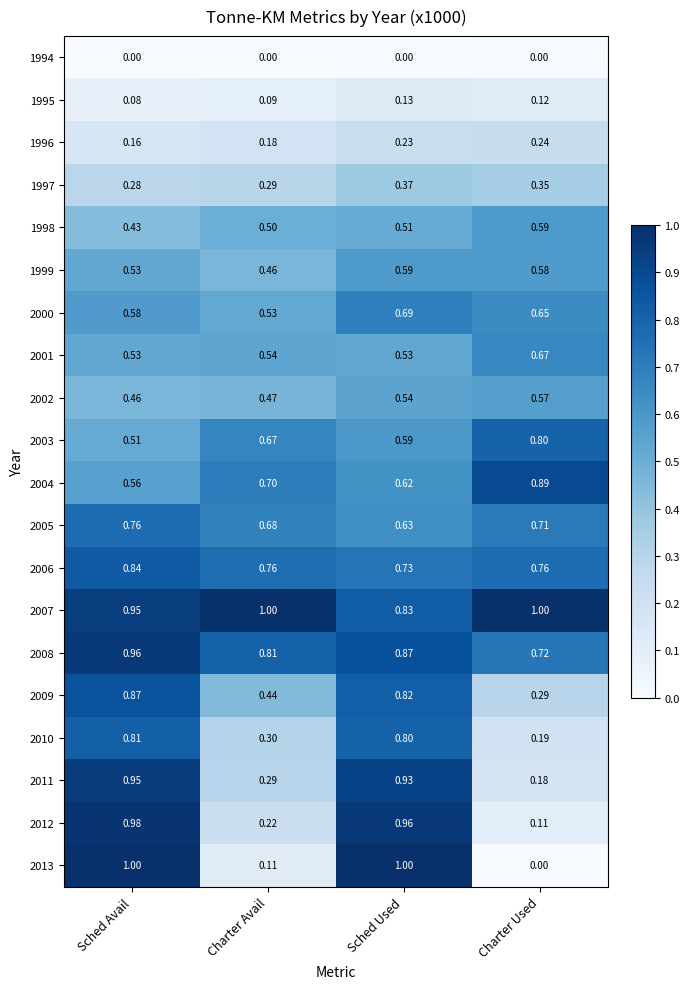

Which category has the lowest value in the 2012 series?

Charter Used